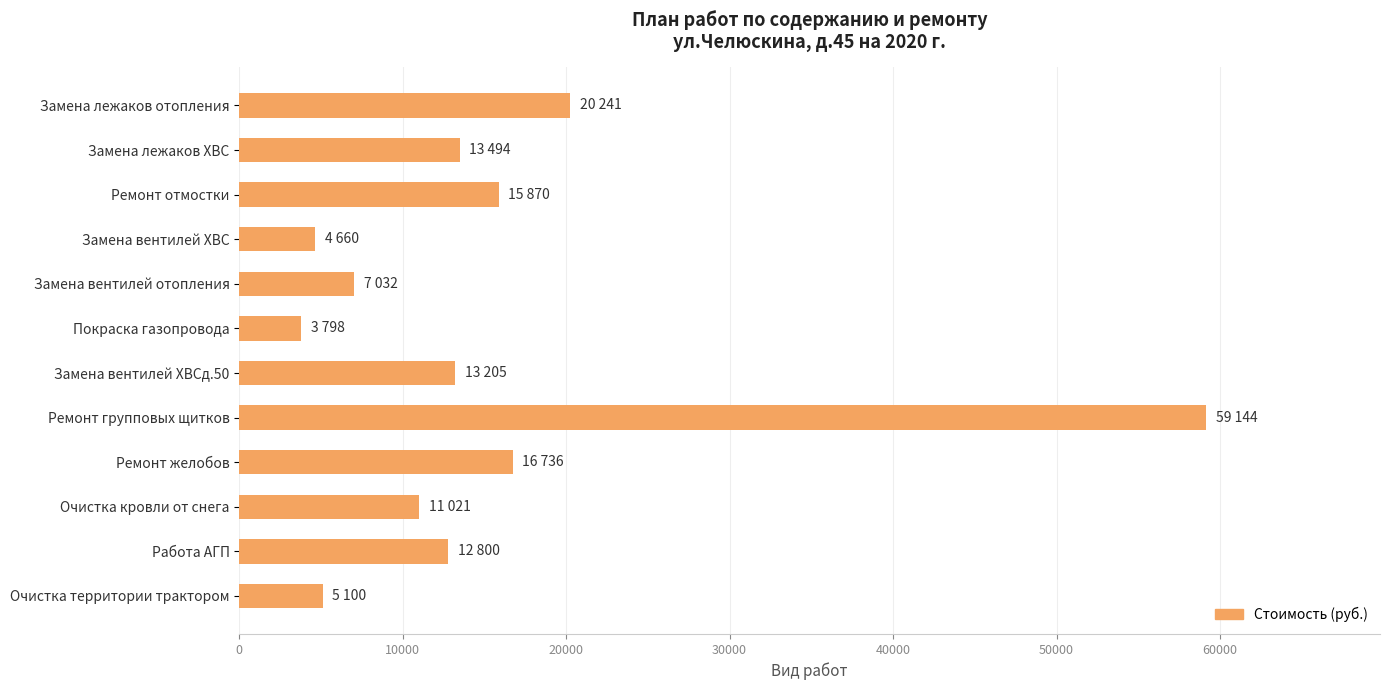

Which category has the lowest value across all series?

Покраска газопровода